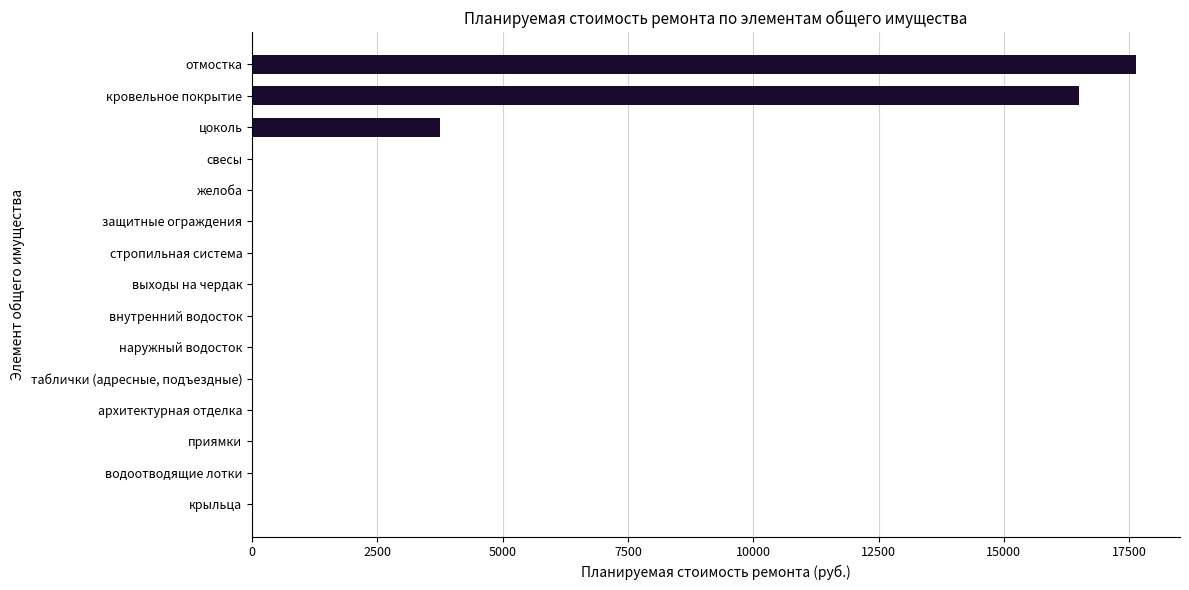

What is the sum of all values?

37877.1